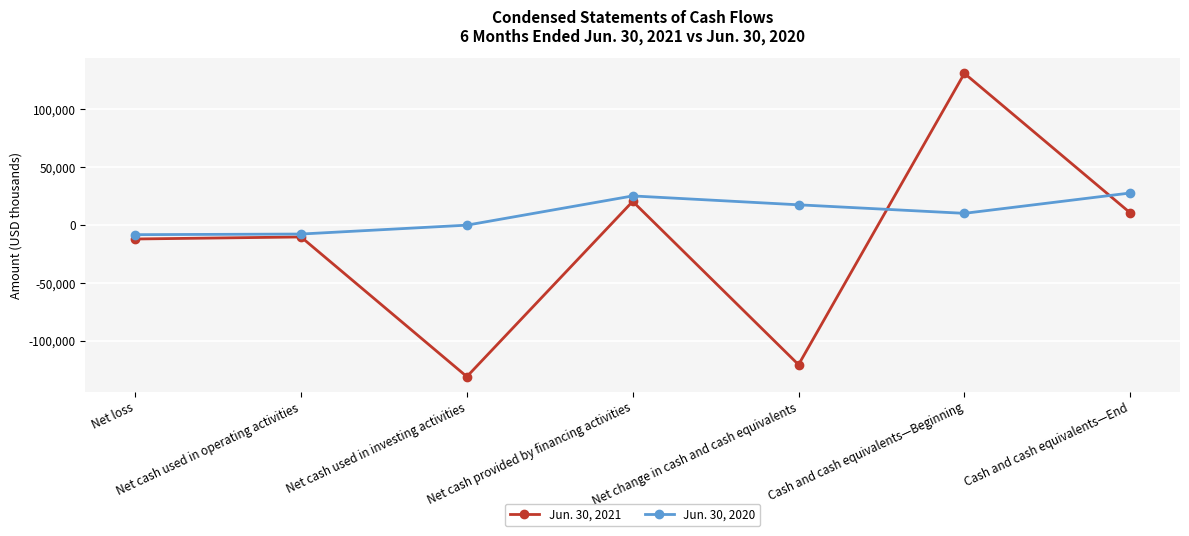

How many times do Jun. 30, 2021 and Jun. 30, 2020 cross each other?

2